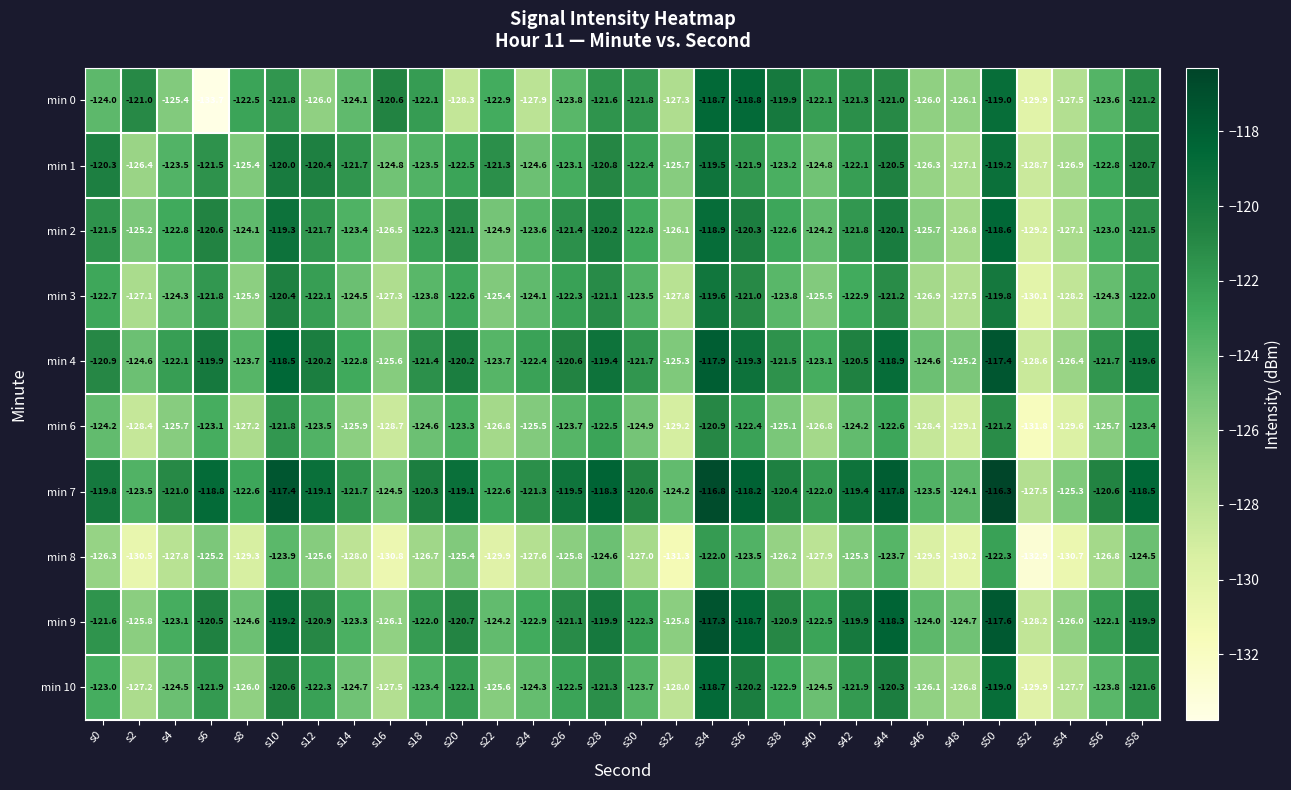

What is the difference between the maximum and second lowest values in the min 3 series?

8.6